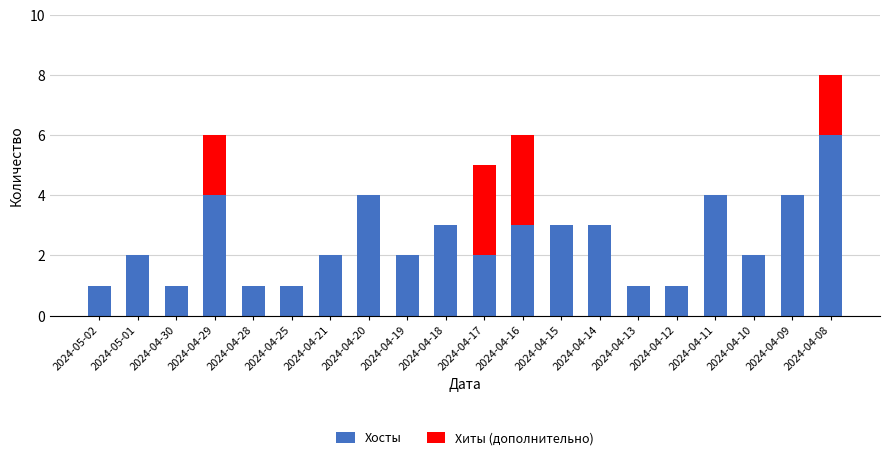

Which category has the highest value in the Хосты series?

2024-04-08